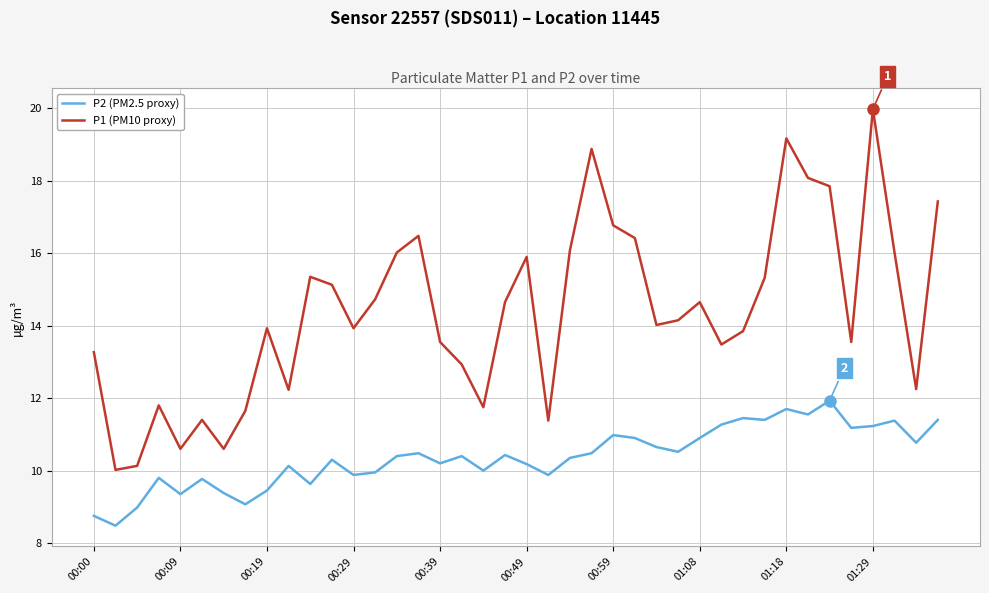

Rank the series by their average value, from highest to lowest.

P1 (PM10 proxy), P2 (PM2.5 proxy)